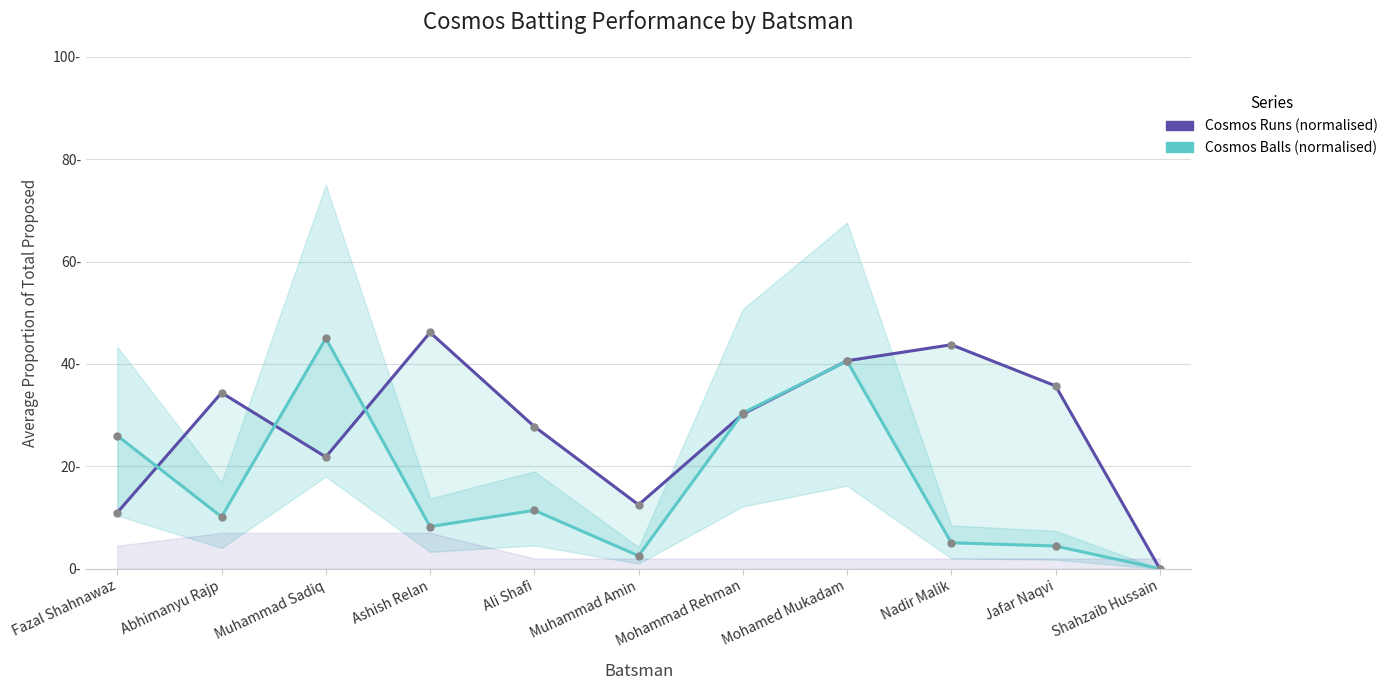

How many values in Cosmos Balls (normalised) are above zero?

10